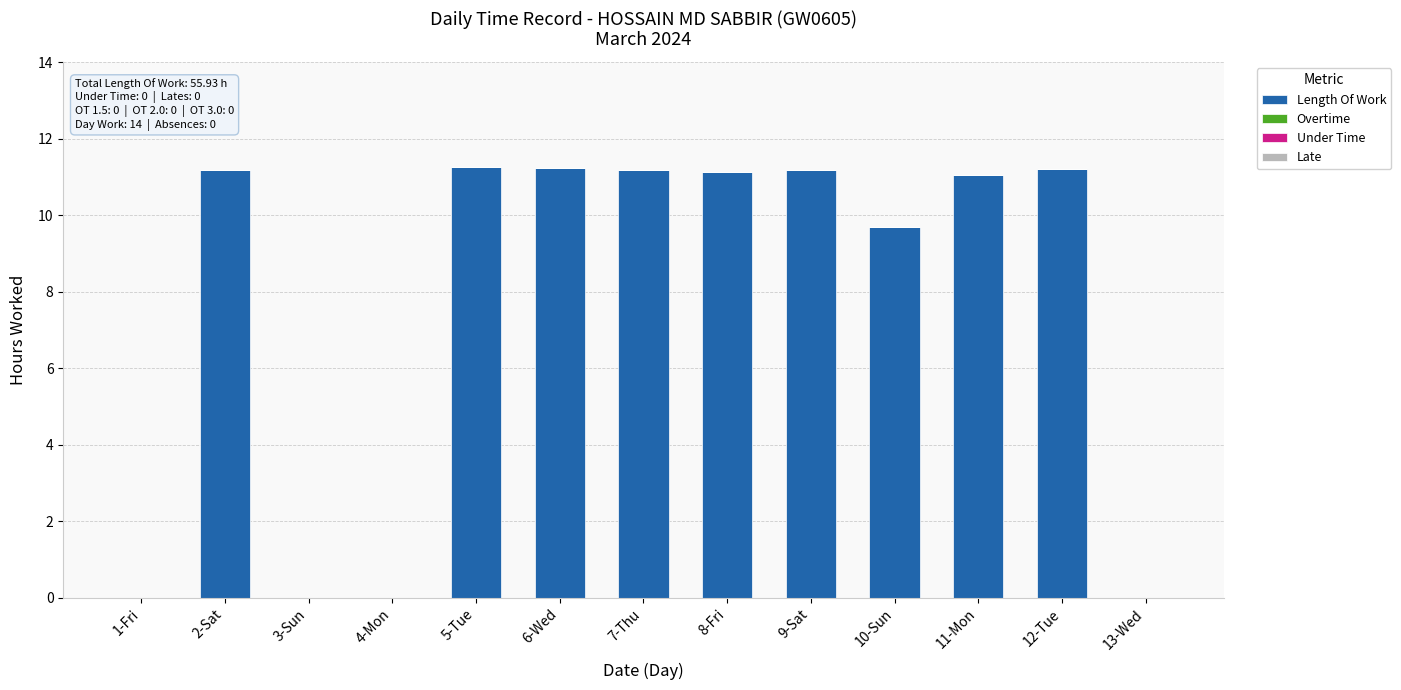

Count the number of data series in this chart.

1